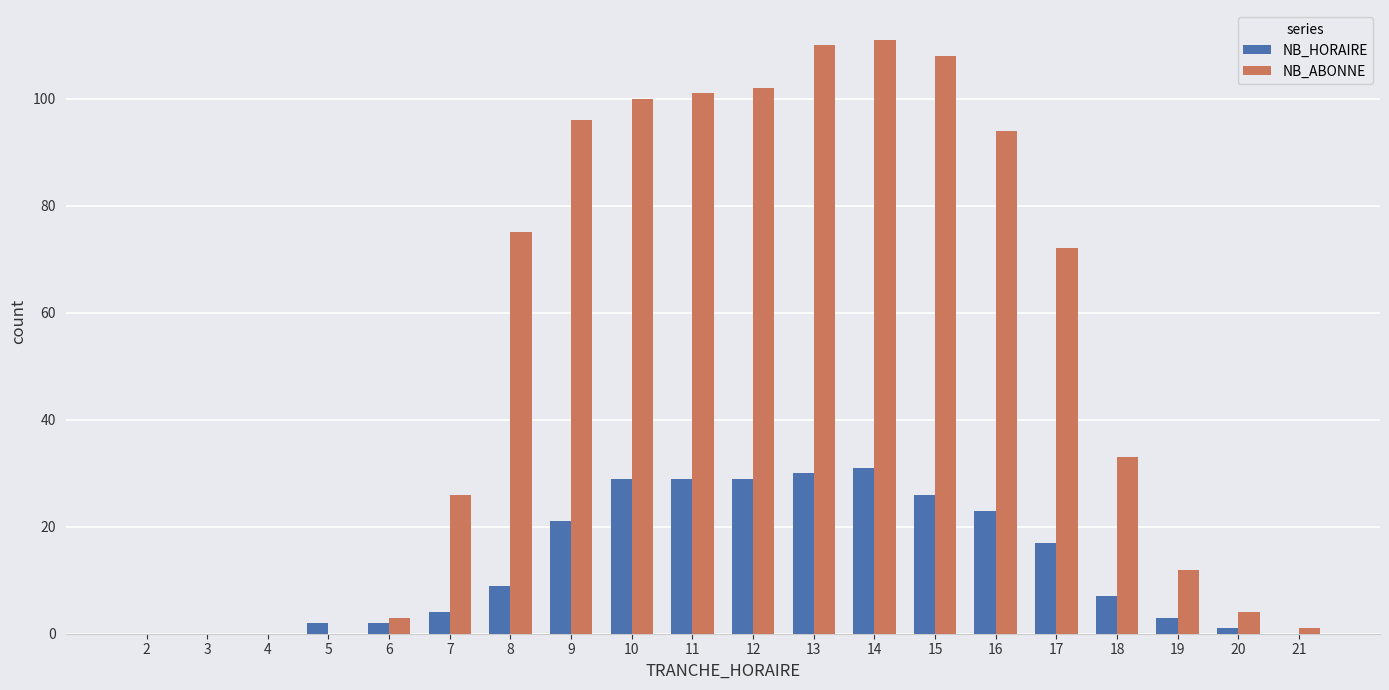

At which label does NB_HORAIRE reach its peak?

14